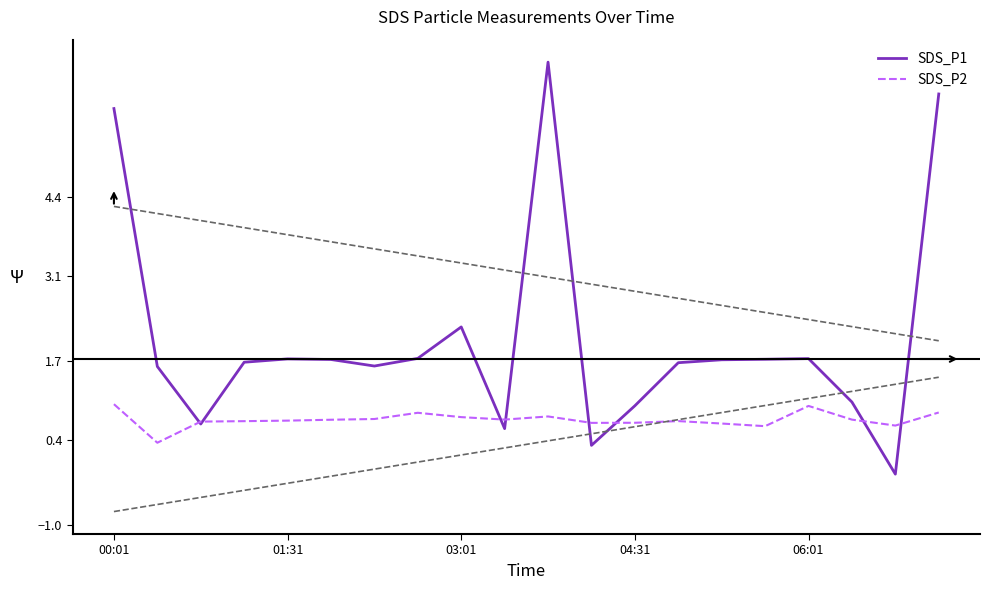

How many interior local peaks does the SDS_P2 series have?

4